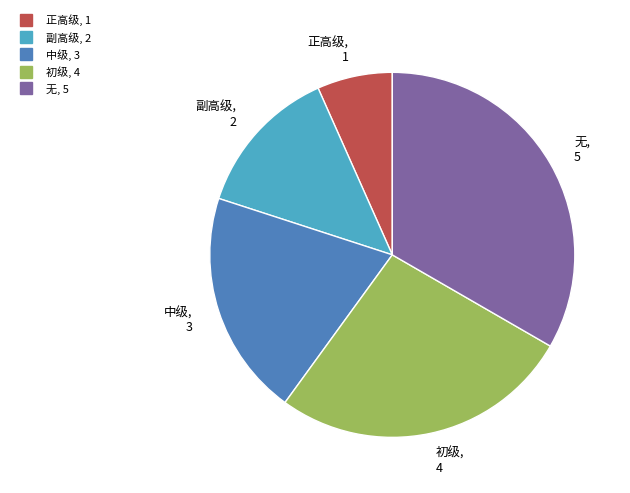

Count the number of slices in the pie.

5